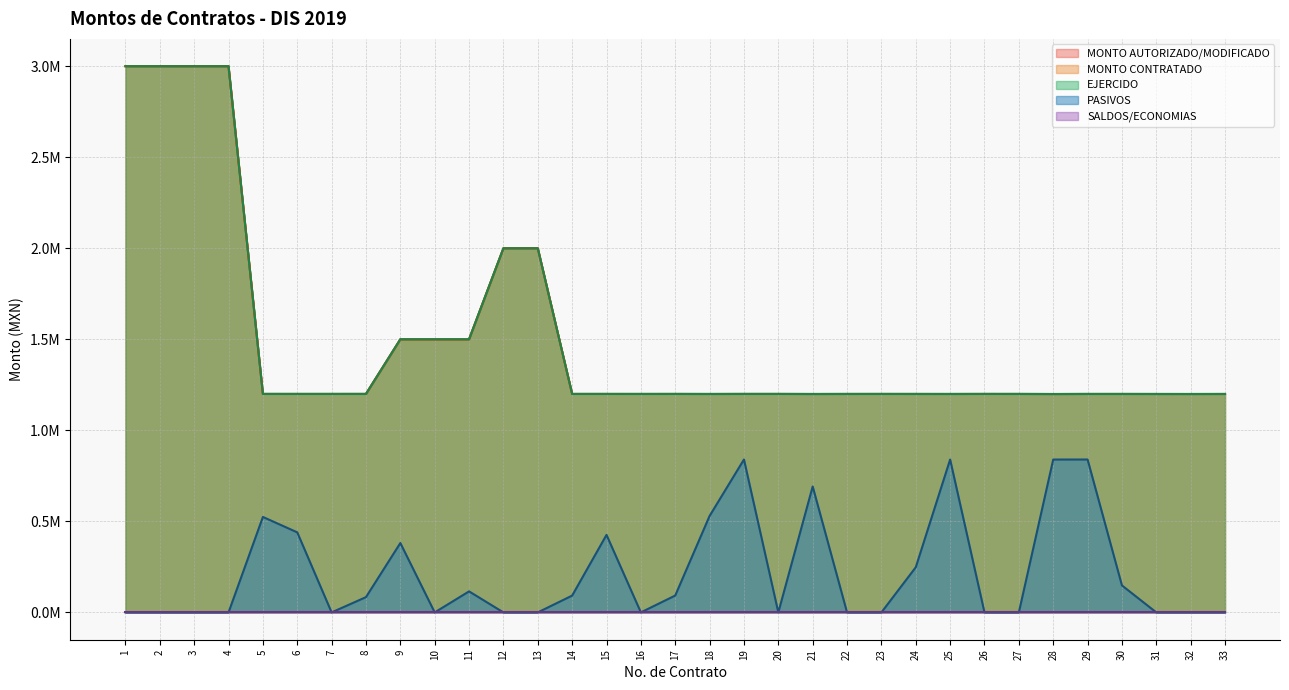

True or false: MONTO CONTRATADO and PASIVOS cross at least once.

False